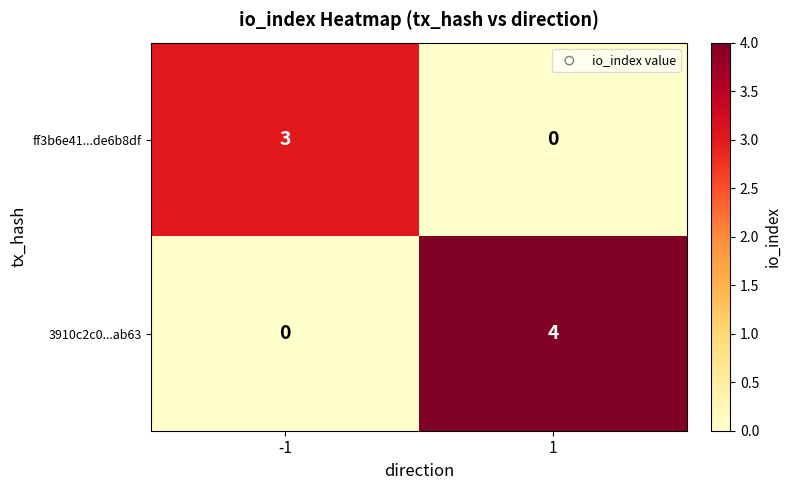

What is the maximum value shown in the chart?

4